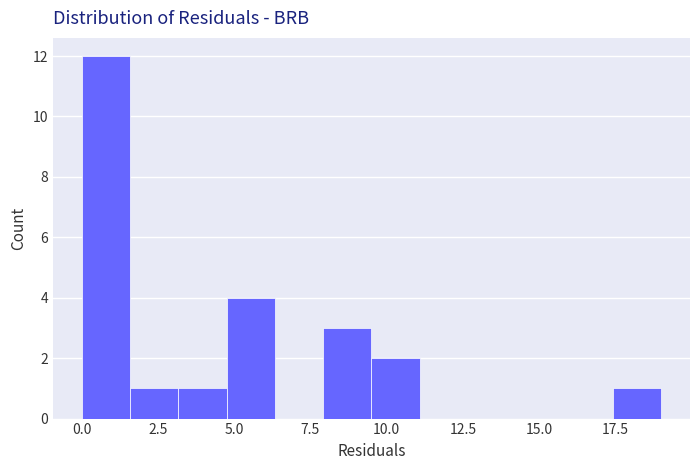

Read against the x-axis, roughly where is the centre of the tallest bar?

1.0